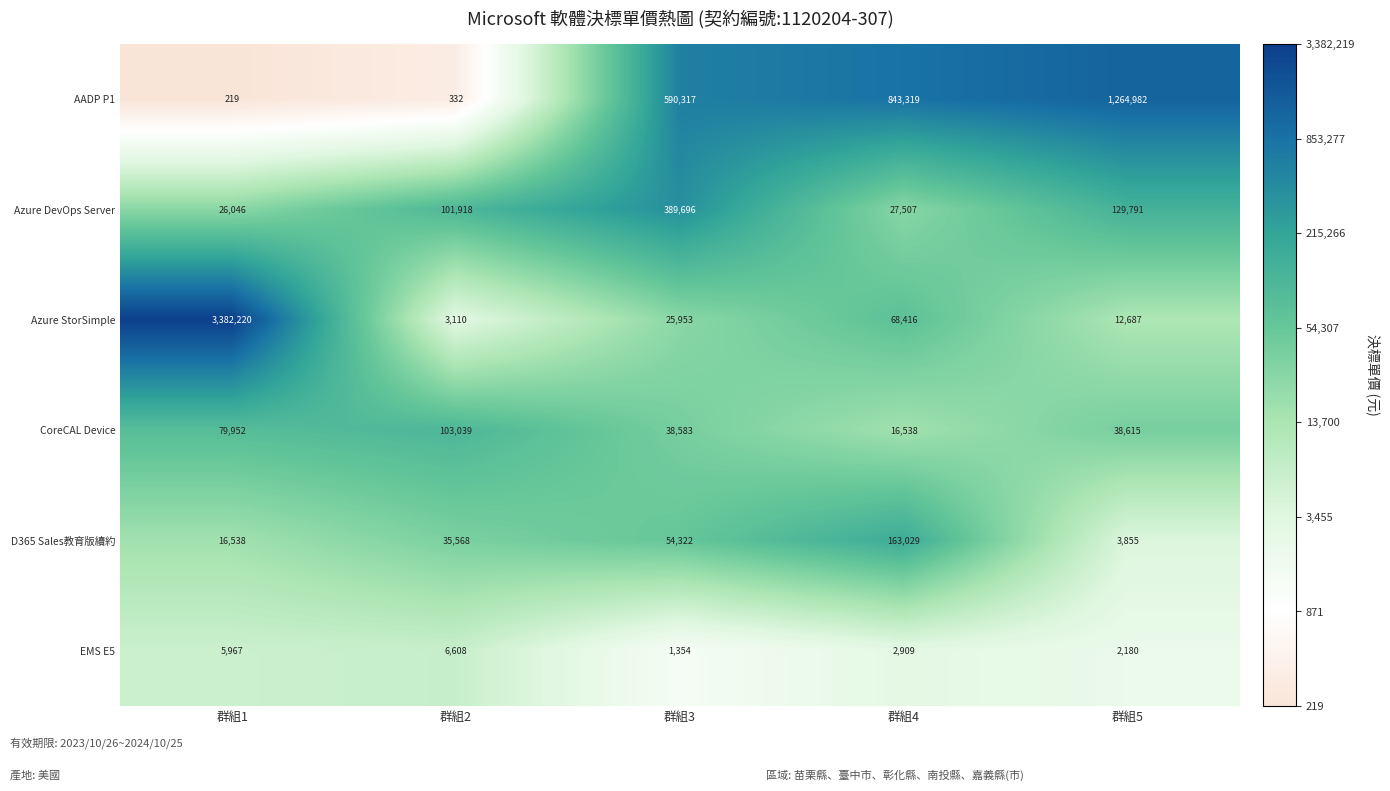

What is the total value across all series at 群組1?

3510942